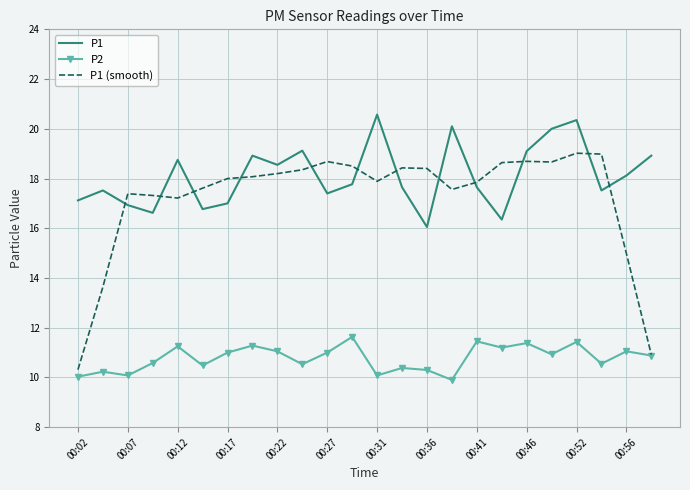

True or false: P1 (smooth) has more than 2 interior local peaks.

True